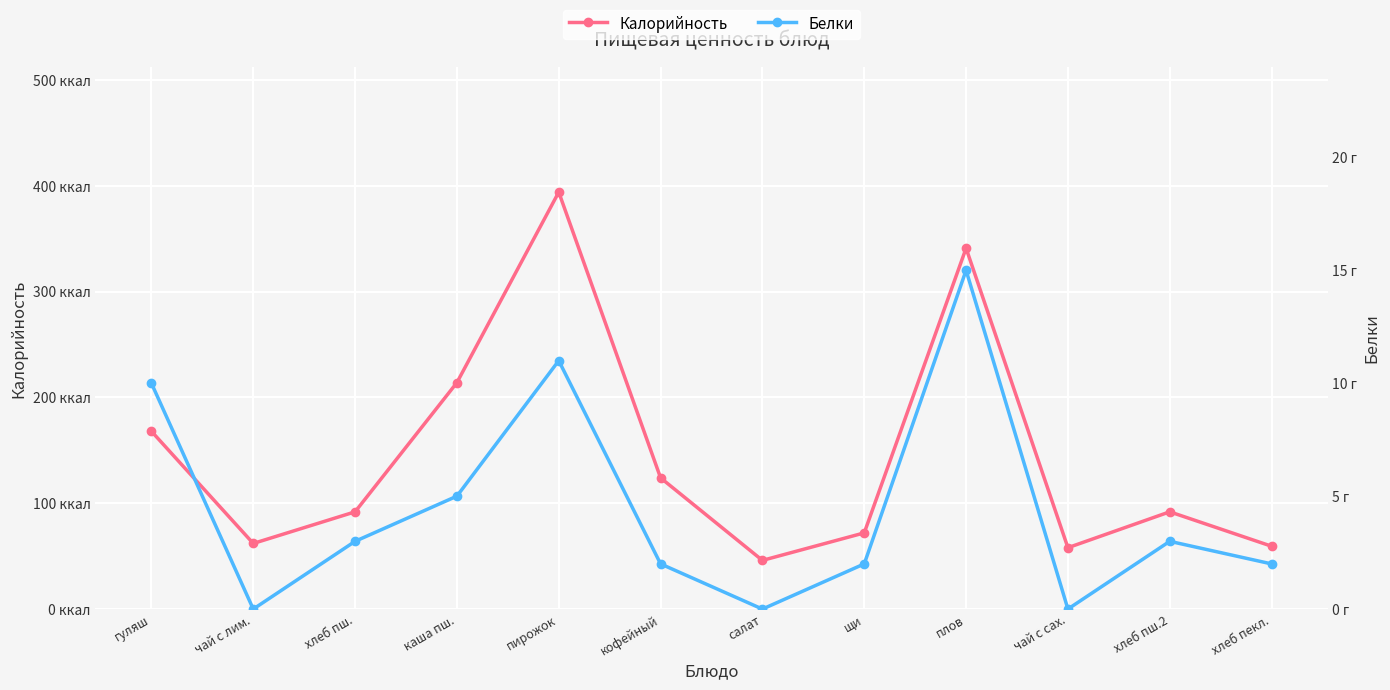

What is the maximum value shown in the chart?

394.0